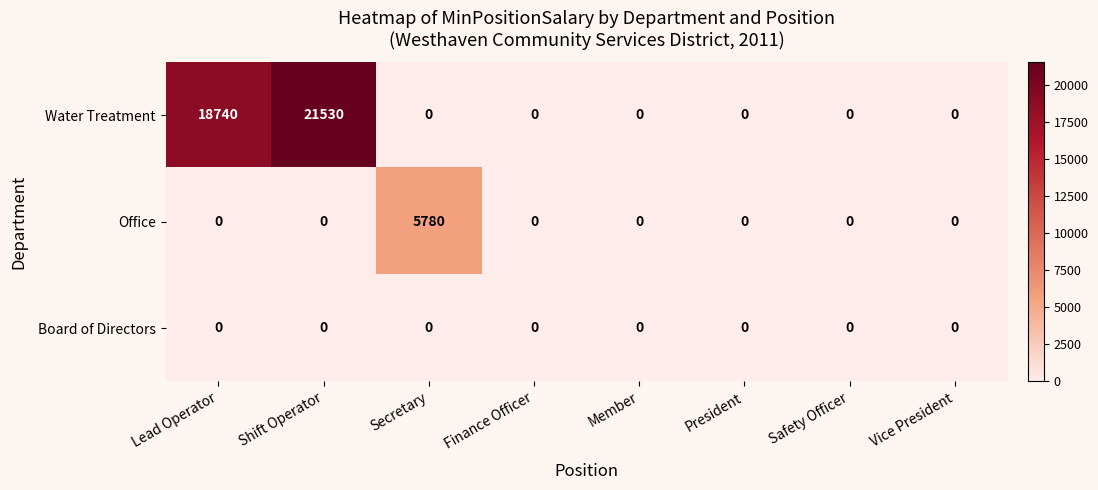

Reading left to right, transcribe all the data shown in this chart.

Water Treatment: Lead Operator=18740	Shift Operator=21530	Secretary=0	Finance Officer=0	Member=0	President=0	Safety Officer=0	Vice President=0
Office: Lead Operator=0	Shift Operator=0	Secretary=5780	Finance Officer=0	Member=0	President=0	Safety Officer=0	Vice President=0
Board of Directors: Lead Operator=0	Shift Operator=0	Secretary=0	Finance Officer=0	Member=0	President=0	Safety Officer=0	Vice President=0